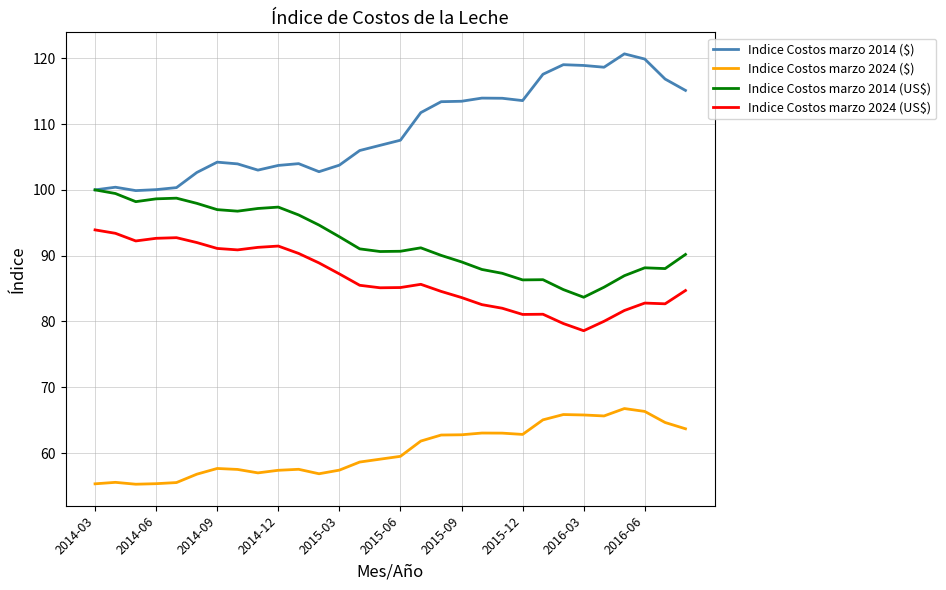

What is the lowest value of the Indice Costos marzo 2014 (US$) series?

83.7